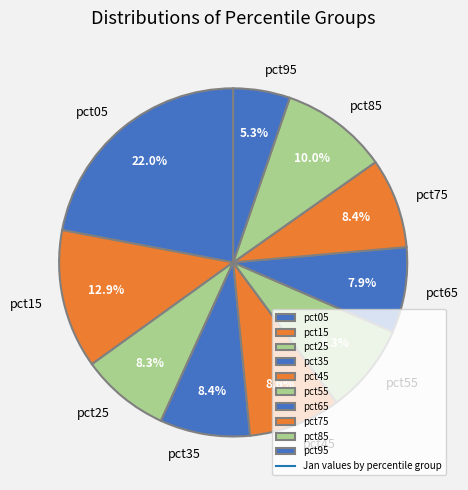

Is there a majority slice in this chart?

No